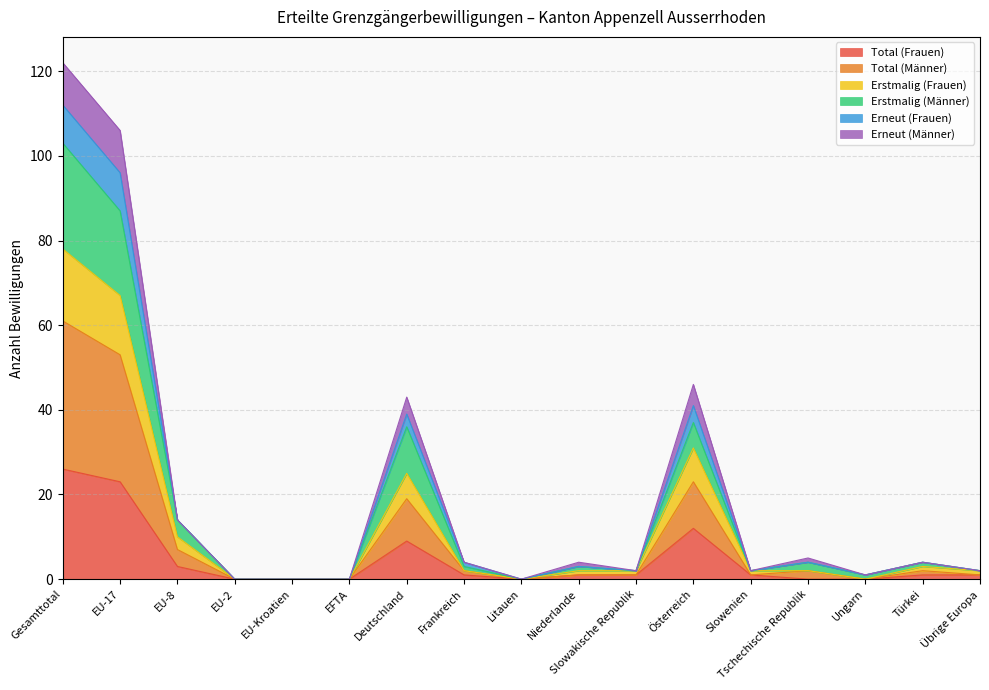

How many interior local peaks does the Erstmalig (Männer) series have?

5